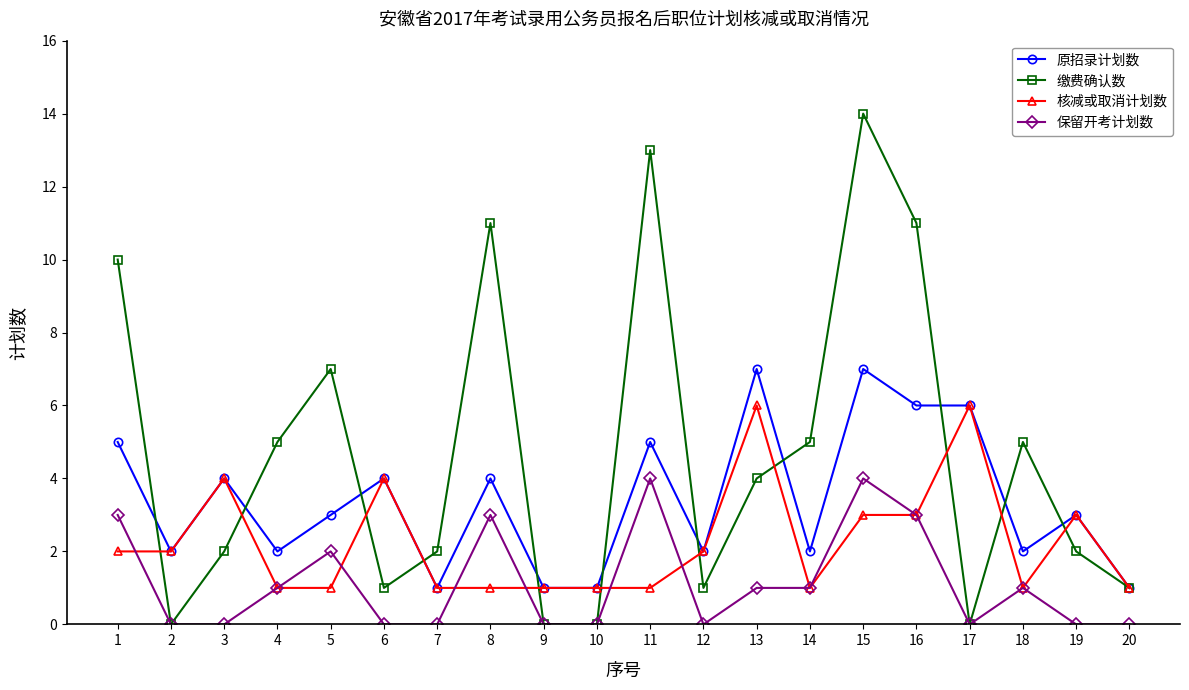

Is the value of 核减或取消计划数 at 20 greater than the value of 原招录计划数 at 4?

No